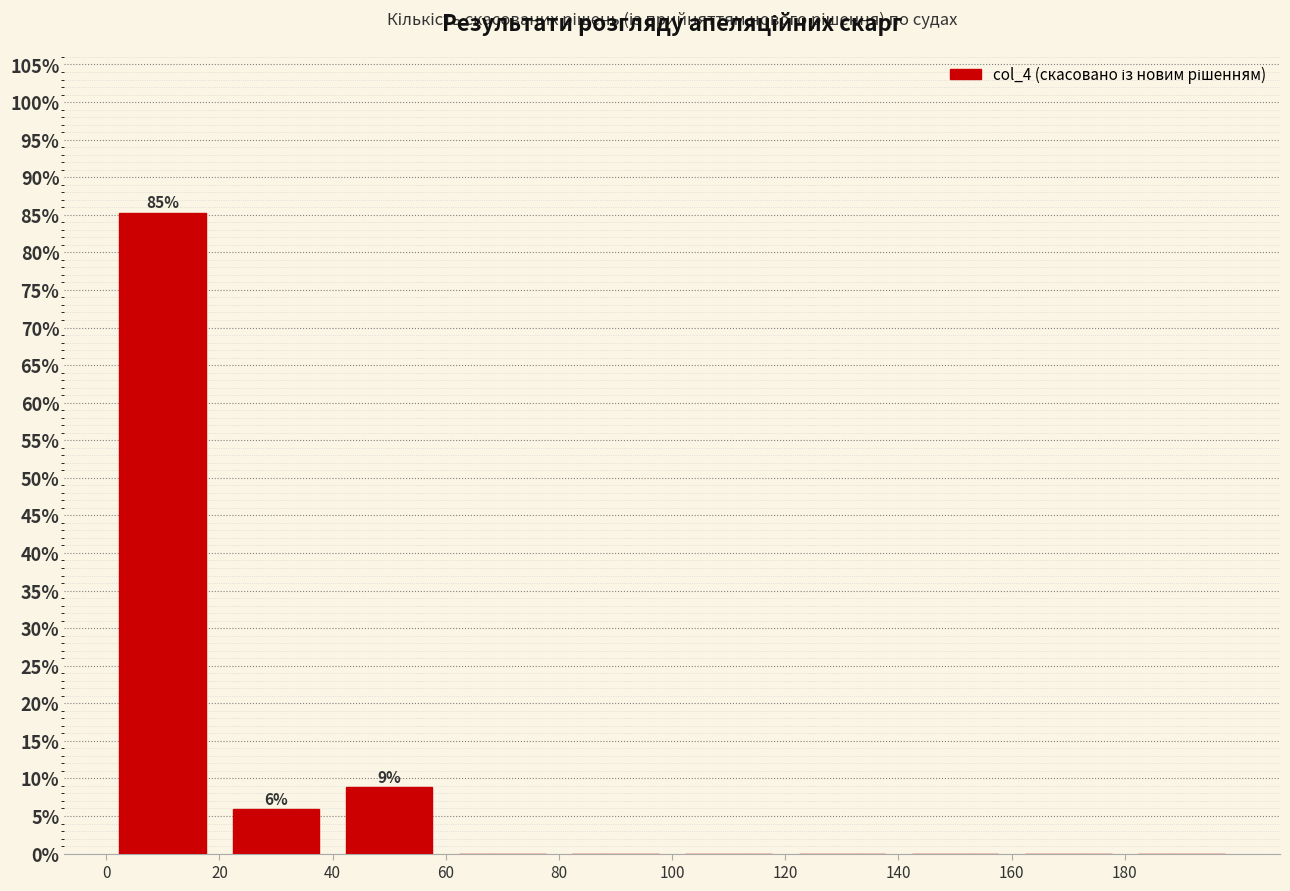

Over which range of the x-axis is the bar tallest?

0 to 20